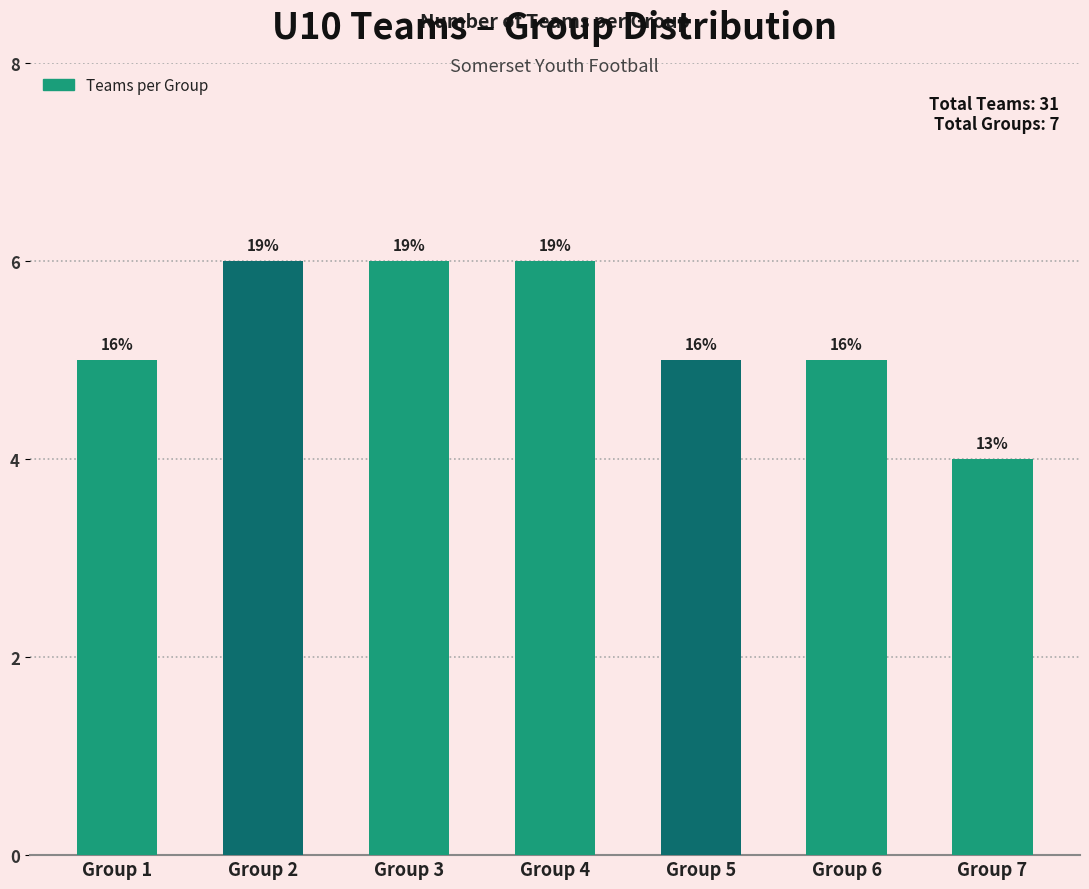

How many bars are there in total?

7